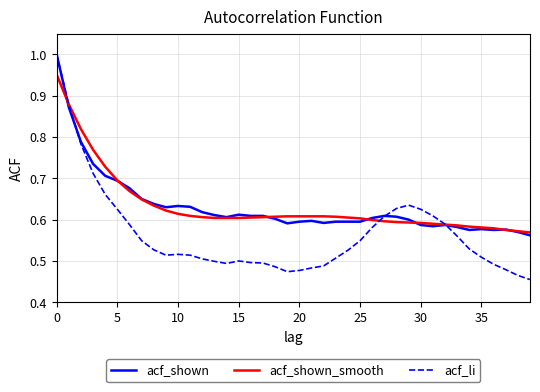

Which series has the largest range (max minus min)?

acf_li